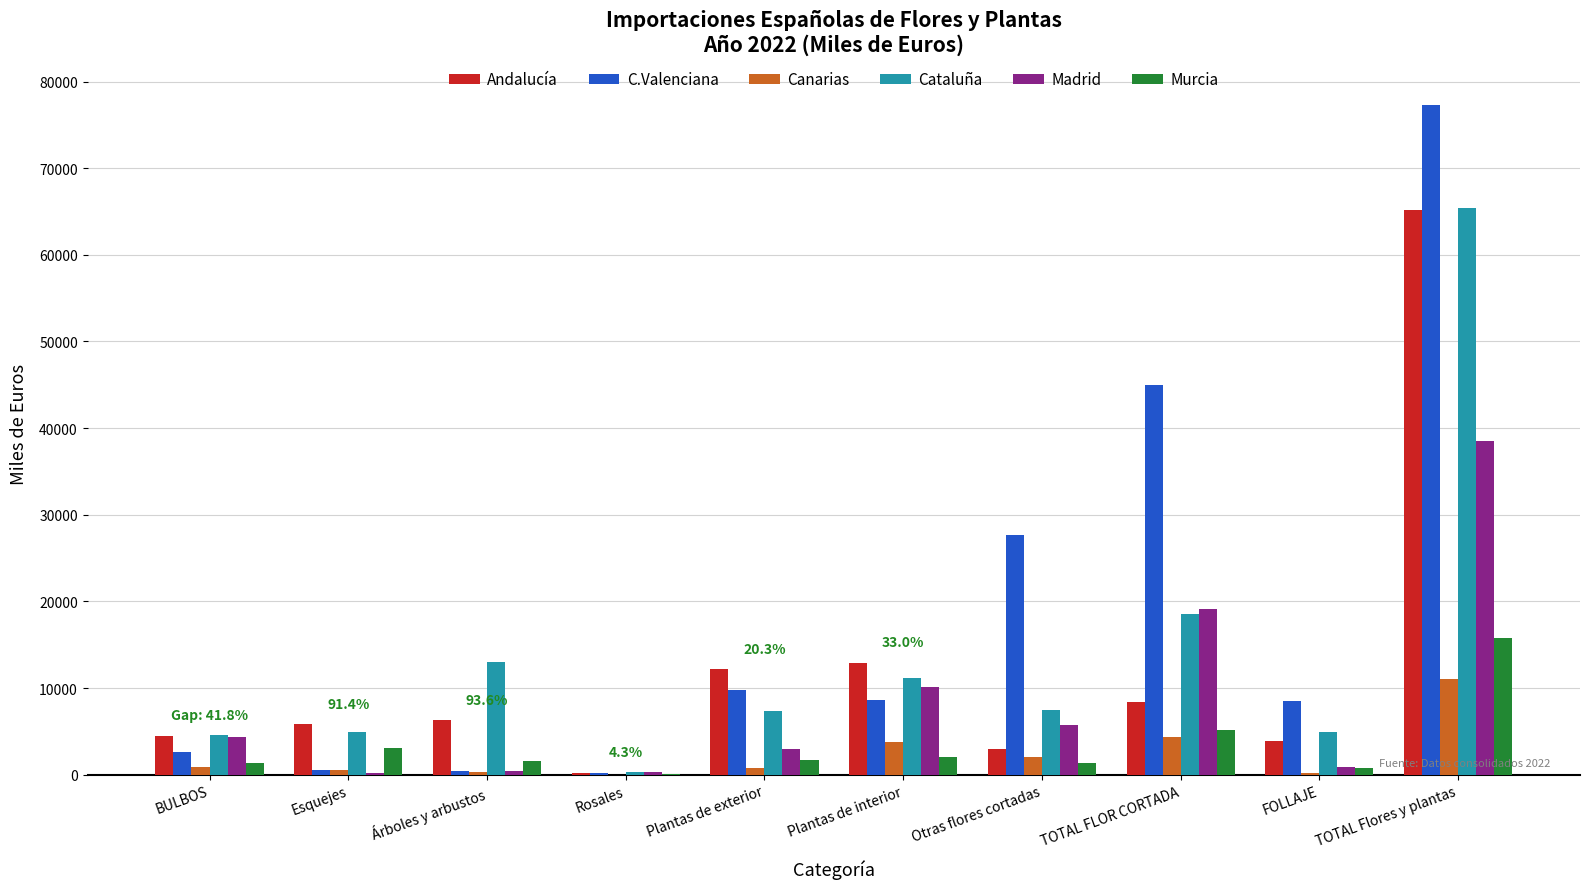

At which category is the sum across all series the highest?

TOTAL Flores y plantas